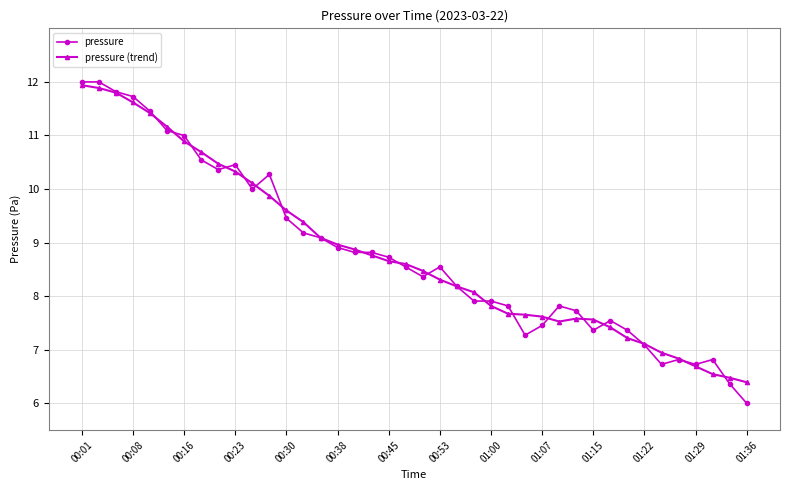

What is the highest value of the pressure series?

12.0